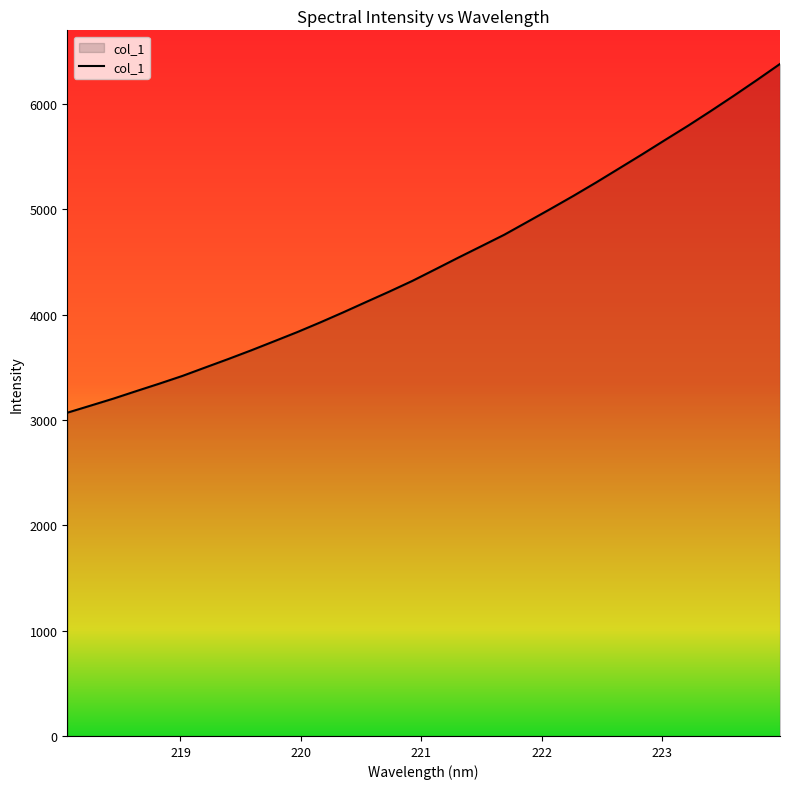

What is the difference between the maximum and minimum values?

3310.4